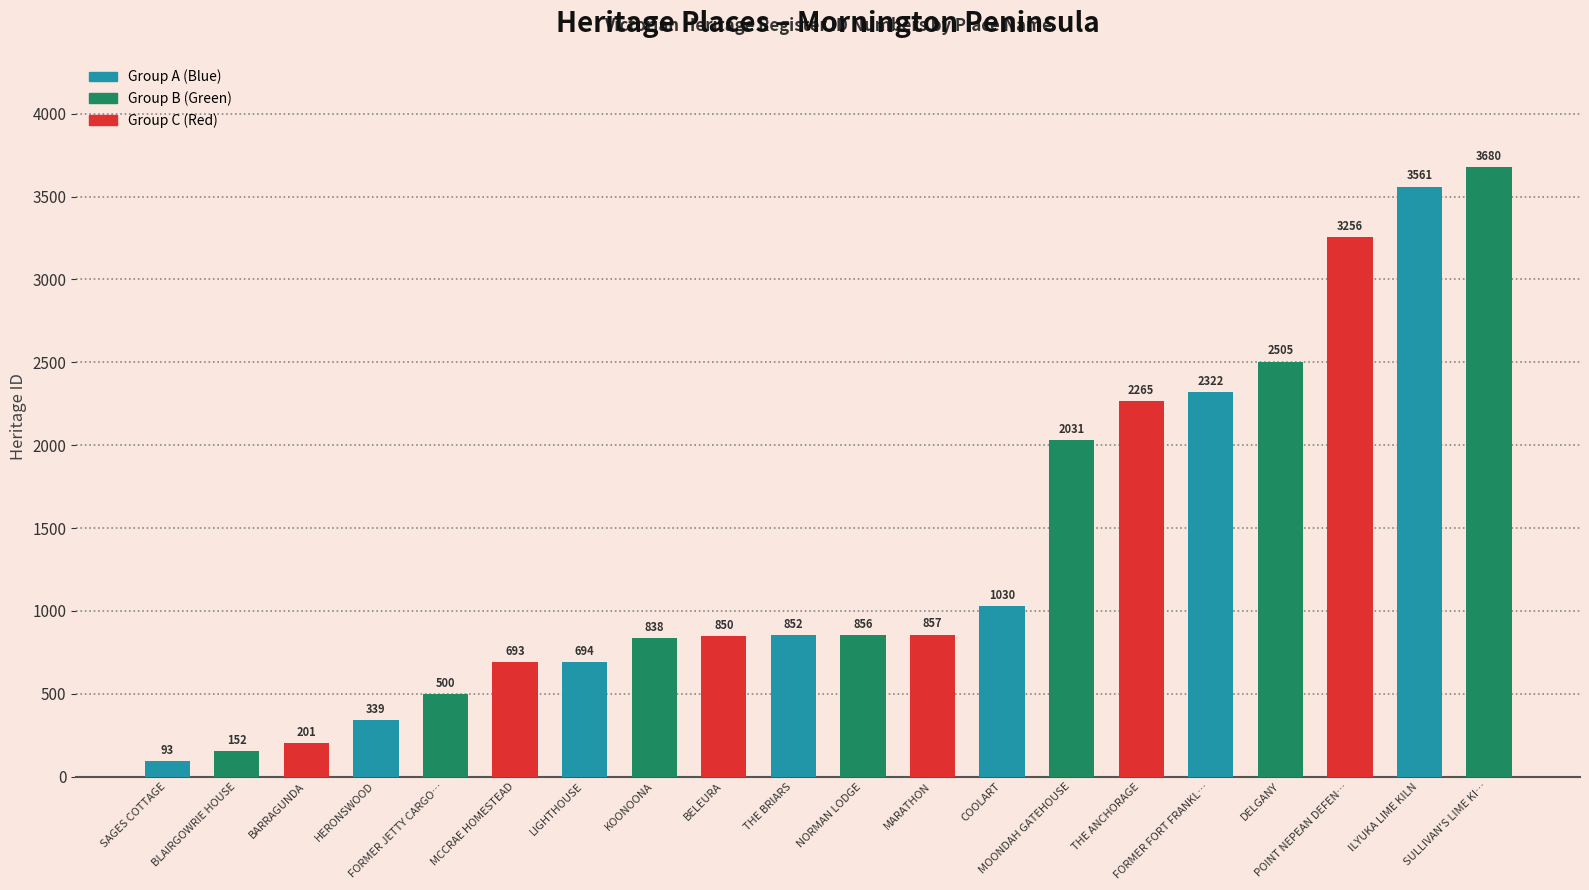

What is the average value?

1379